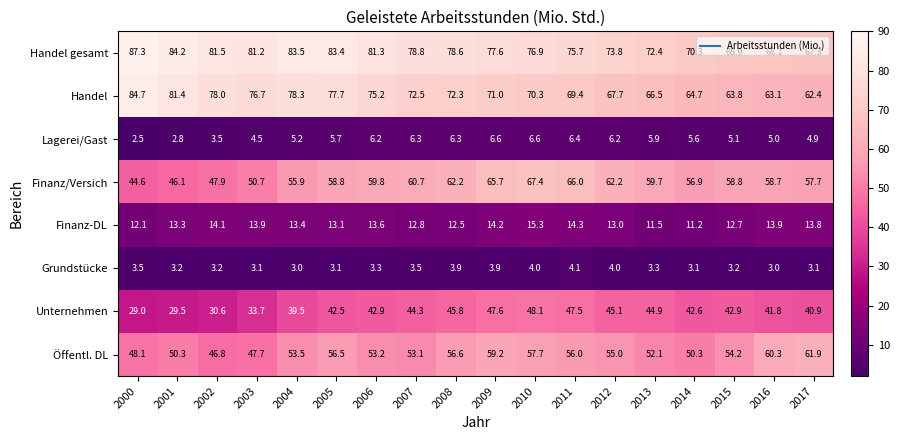

What is the sum of the Unternehmen values at 2011 and 2016?

89.3